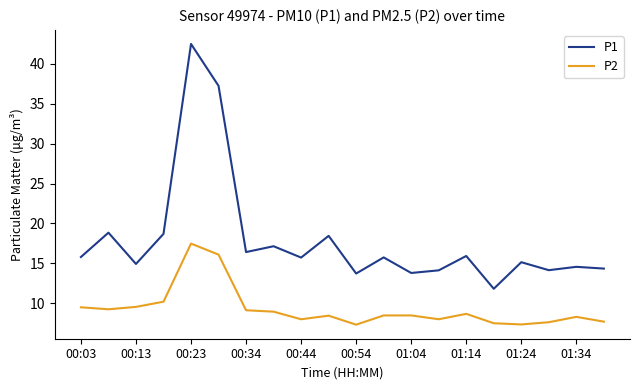

Does the chart have visible grid lines?

No